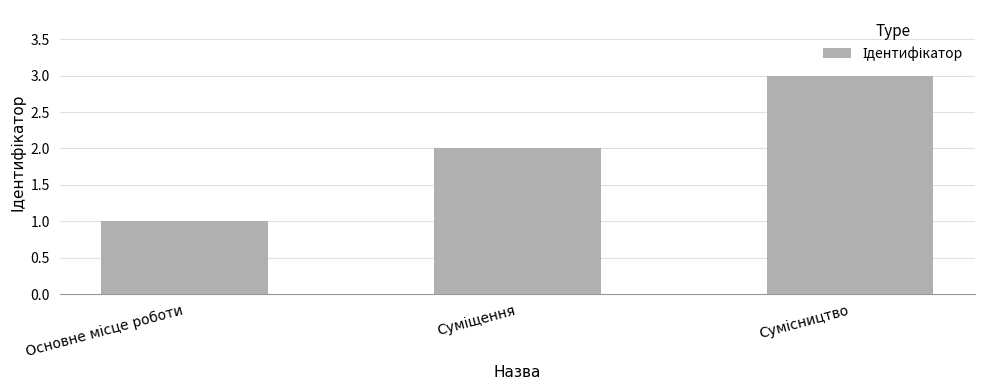

How many values are below 2?

1